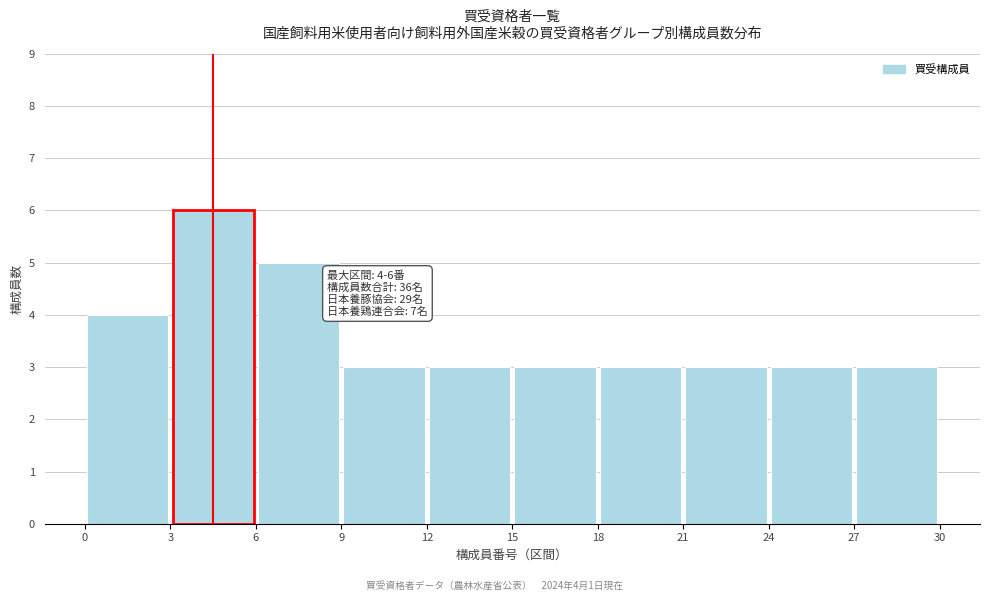

Over which range of the x-axis is the bar tallest?

3 to 6